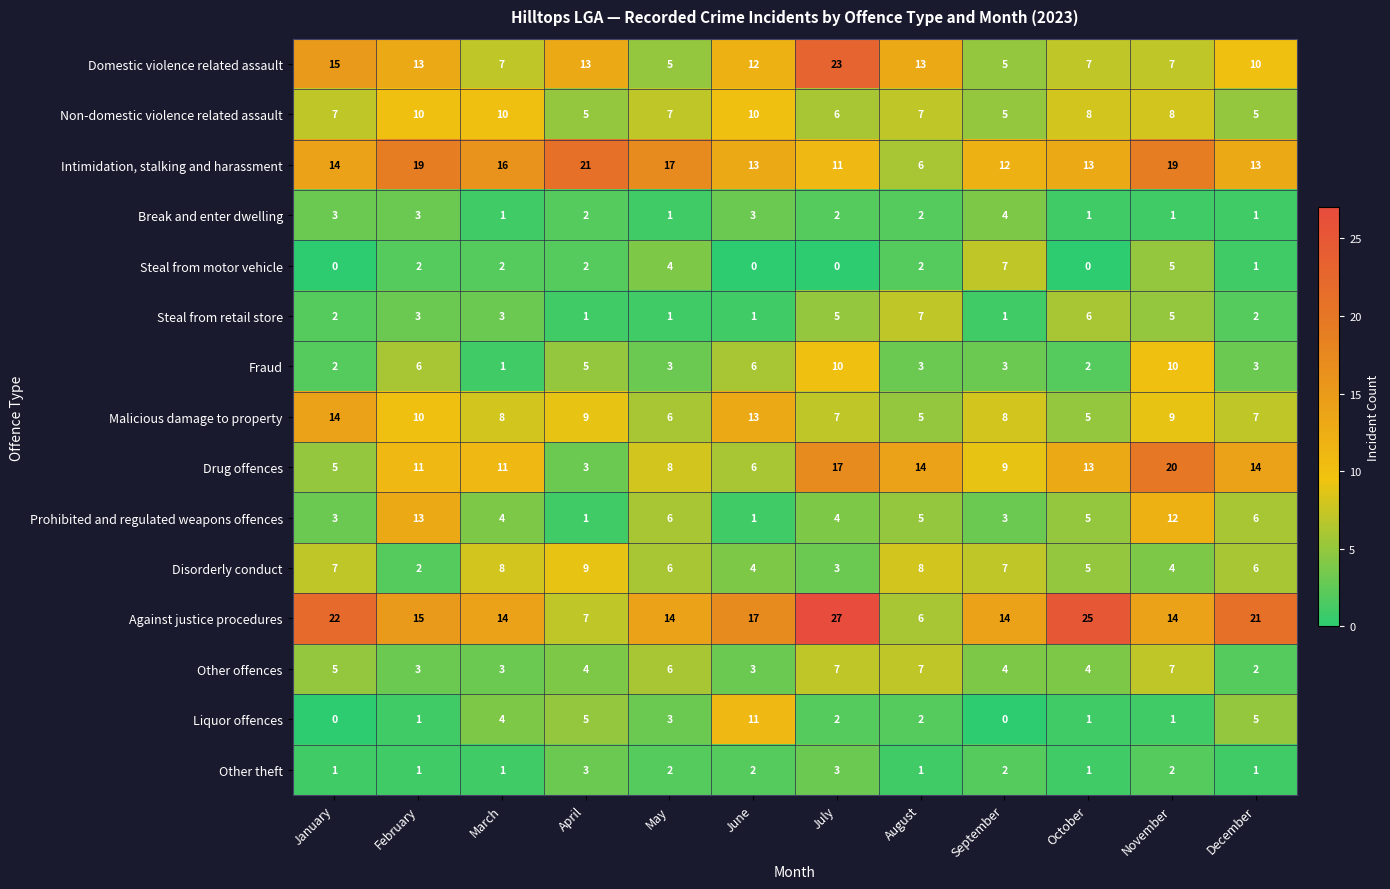

True or false: Domestic violence related assault has a value of 37 at July.

False